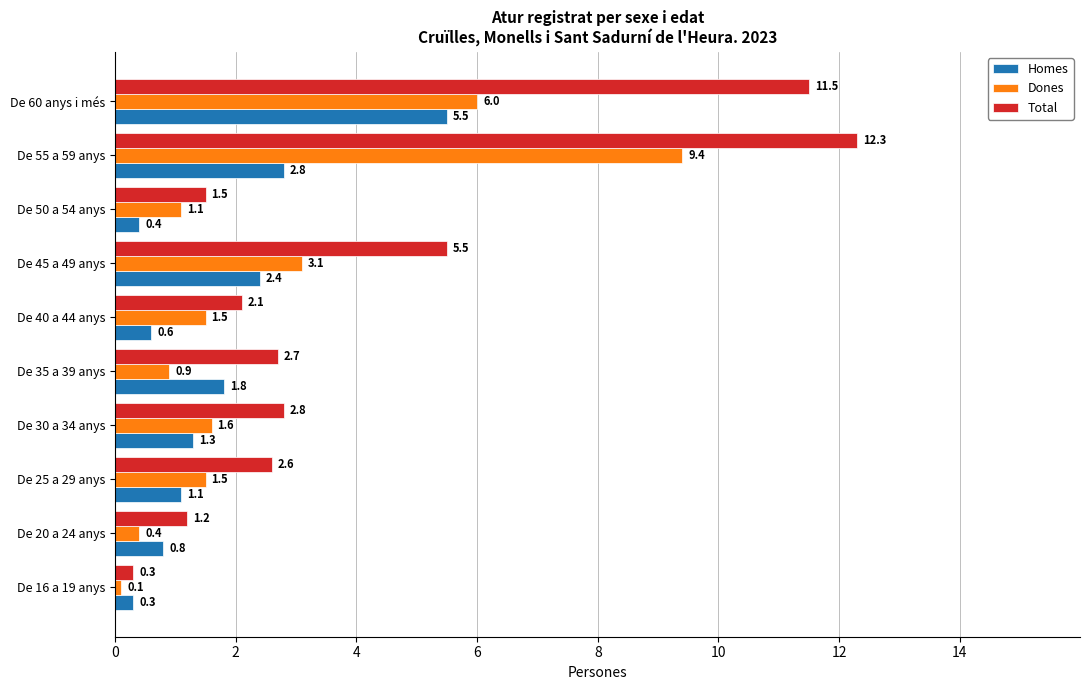

What is the maximum value for Total?

12.3